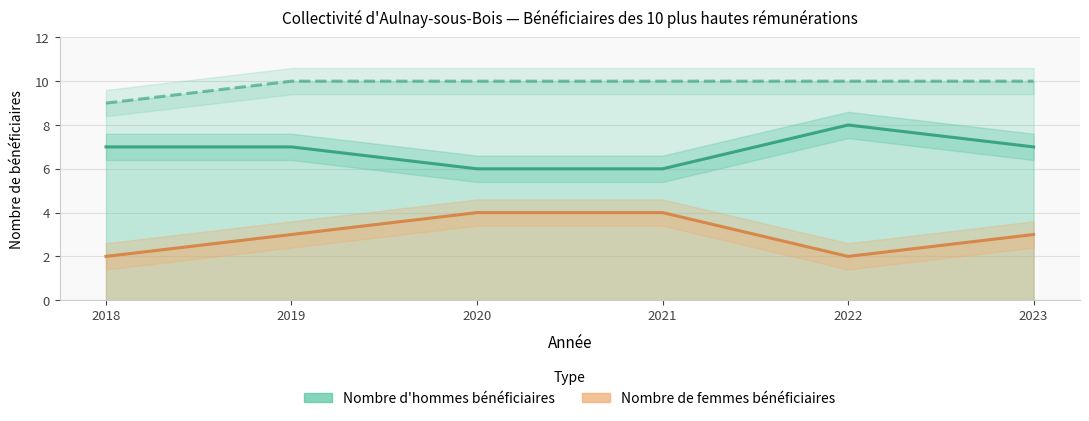

What are all the series names shown in the legend?

Nombre d'hommes bénéficiaires, Nombre de femmes bénéficiaires